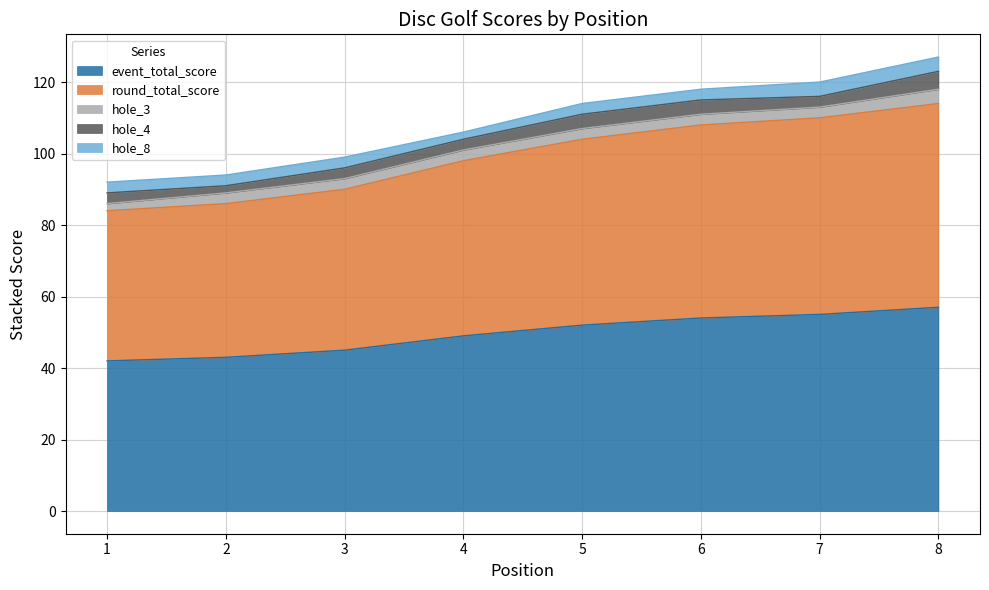

Where does the event_total_score series first go above 52?

6